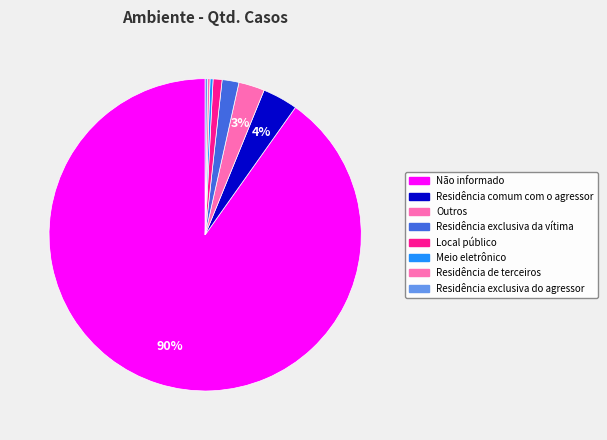

Which category accounts for the majority?

Não informado